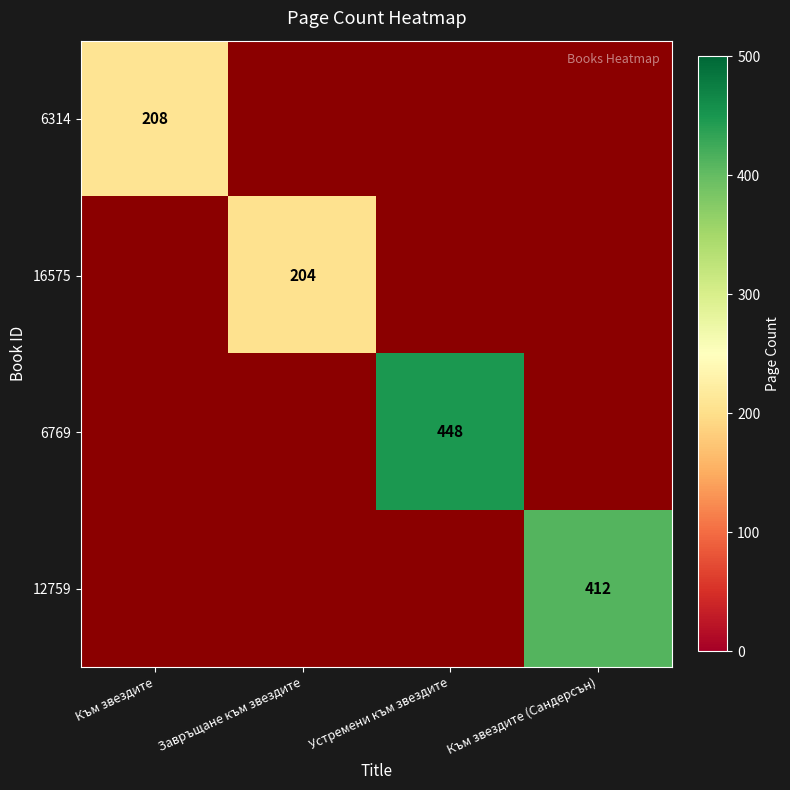

What is the smallest value displayed?

204.0